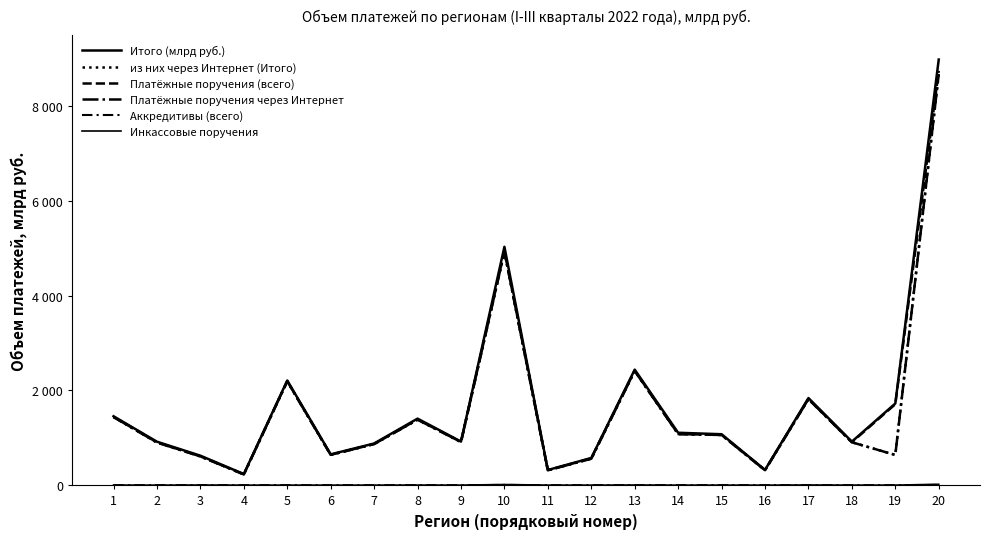

Reading left to right, list all the values displayed in this chart.

Итого (млрд руб.): 1454.9	917.6	622.5	235.3	2209.4	650.7	879.9	1404.9	920.3	5031.7	320.3	574.1	2438.8	1106.6	1075.5	322.2	1839.1	919.3	1724.4	8983.7
из них через Интернет (Итого): 1439.8	901.3	607.8	226.8	2194.5	641.1	869.7	1384.5	912.6	4929.1	314.3	558.9	2412.5	1080.6	1060.3	316.8	1818.9	906.2	638.1	8681.1
Платёжные поручения (всего): 1439.2	904.5	607.8	230.2	2194.0	640.8	868.5	1385.4	911.7	4936.4	314.3	566.7	2416.9	1079.2	1061.2	316.6	1819.1	906.2	1709.2	8745.7
Платёжные поручения через Интернет: 1438.8	900.3	607.6	225.8	2193.6	640.6	868.3	1382.7	911.7	4926.7	314.1	558.5	2410.2	1079.0	1059.3	316.2	1816.9	905.8	637.8	8677.4
Аккредитивы (всего): 0.0	0.0	0.0	0.0	0.0	0.0	0.0	0.1	0.0	5.6	0.0	0.0	0.2	0.0	0.1	0.0	0.0	0.0	0.0	5.8
Инкассовые поручения: 2.2	1.5	3.4	1.1	1.4	0.8	1.2	2.4	1.7	13.8	1.6	1.0	3.8	1.2	1.6	1.0	3.9	1.7	1.5	18.9